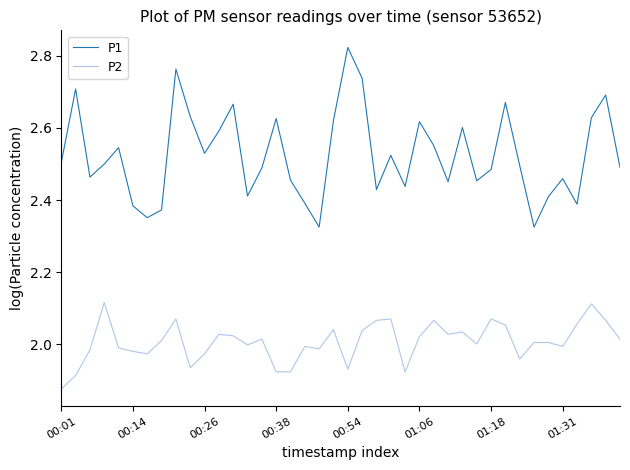

How many lines are shown in the chart?

2